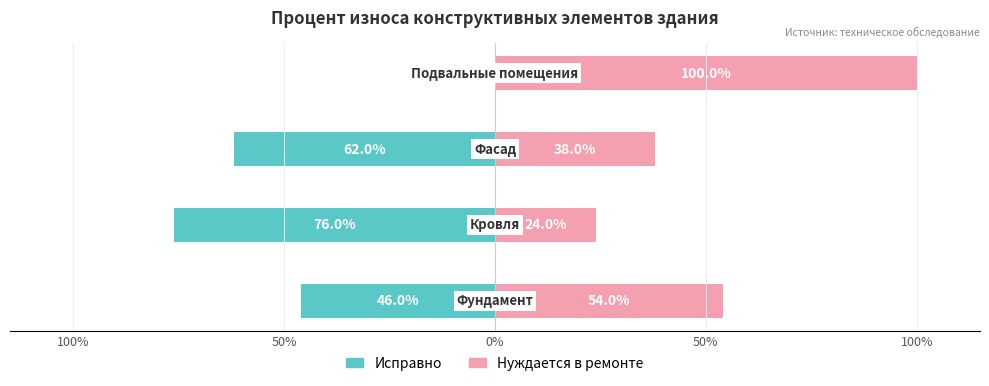

What are all the series names shown in the legend?

Исправно, Нуждается в ремонте